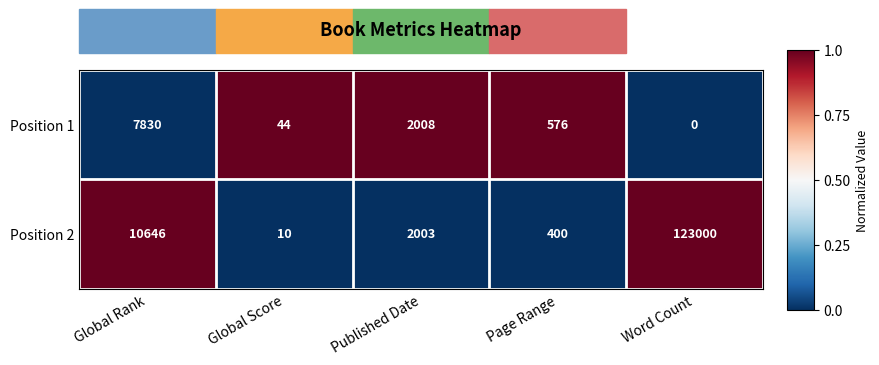

At Global Score, list the series in order from largest to smallest.

Position 1, Position 2